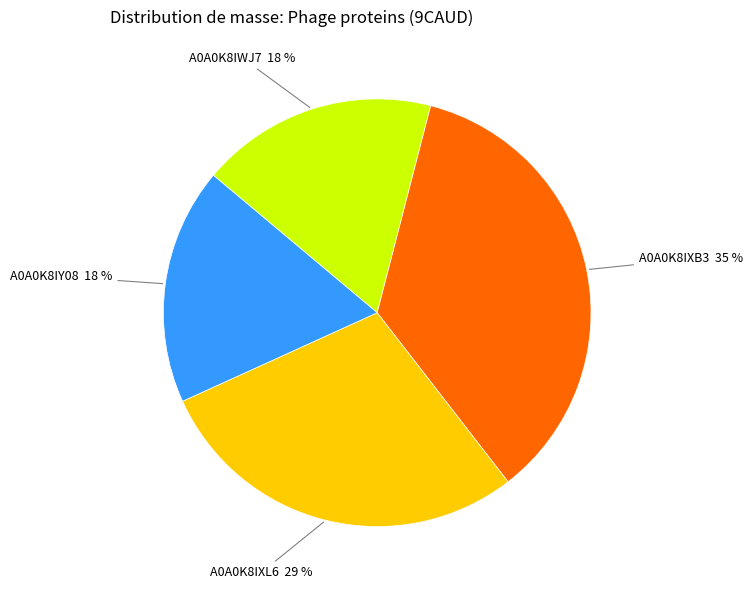

To the nearest percent, what is the average slice percentage?

25%